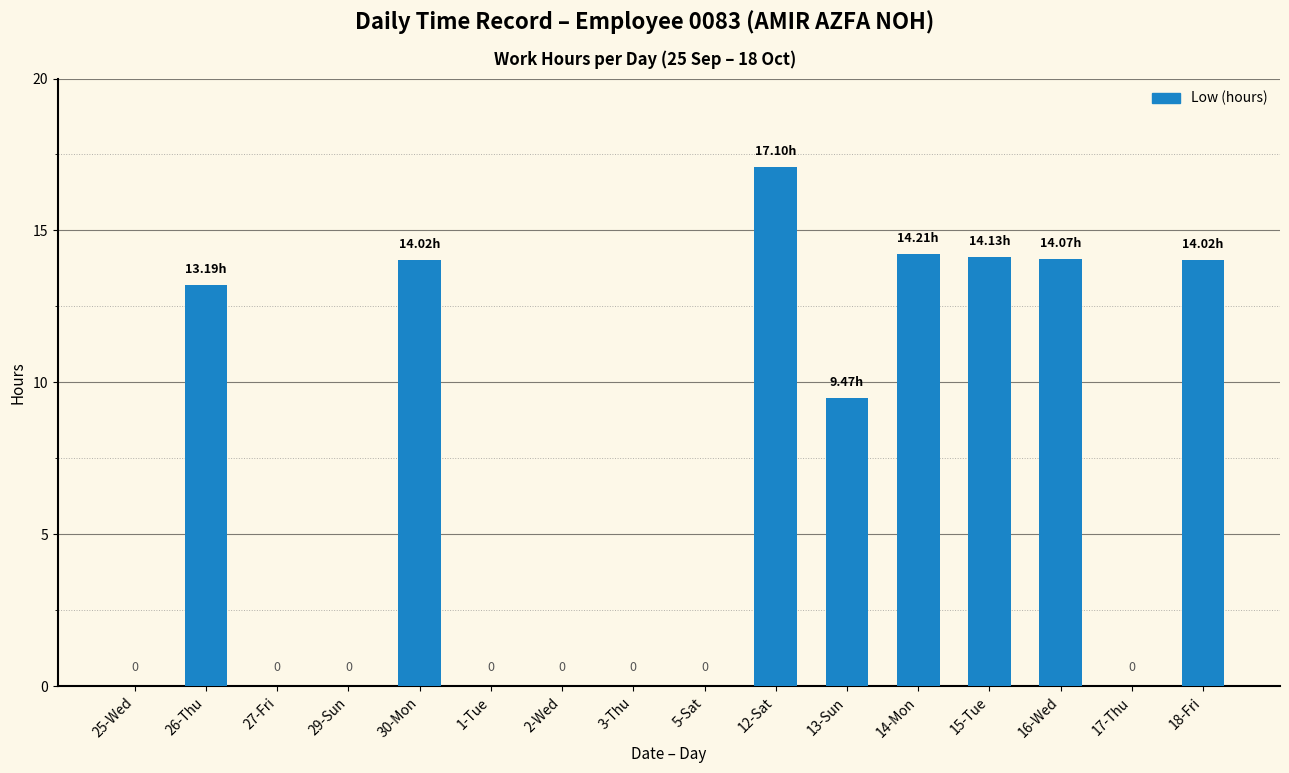

Is it true that the value at 17-Thu is 0.0?

True